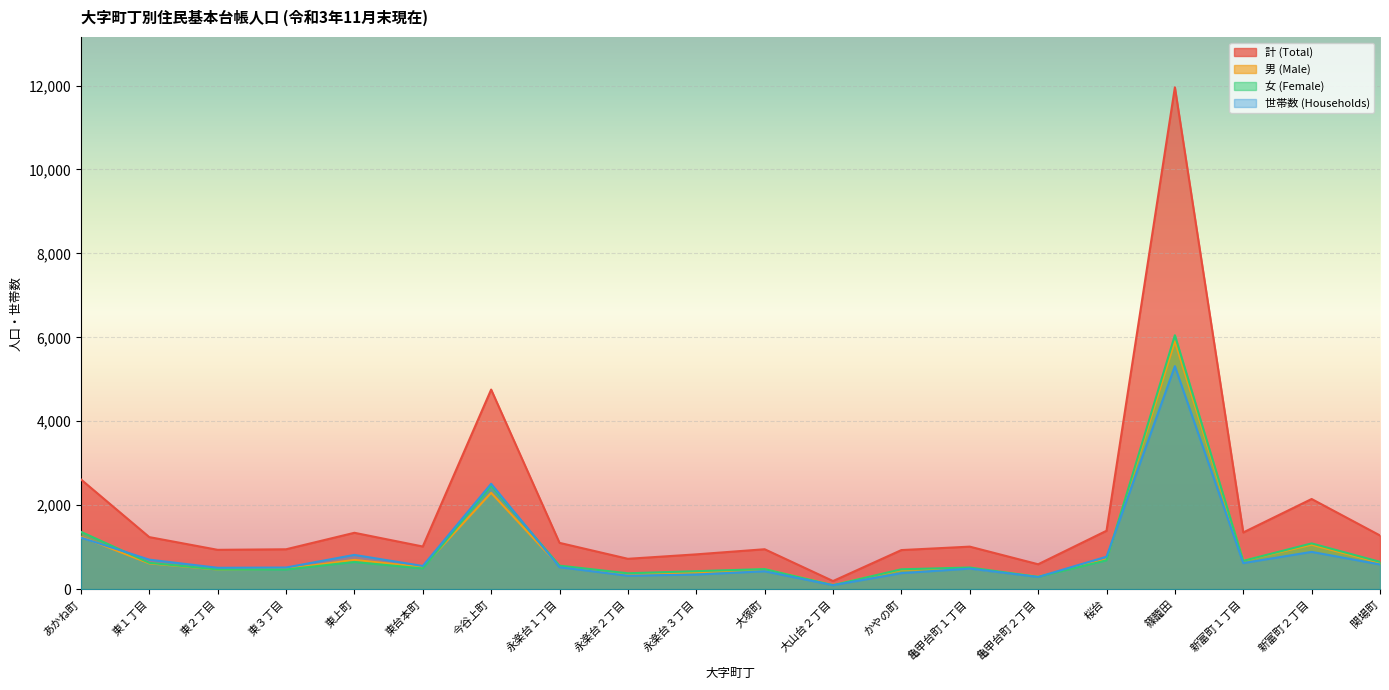

Reading left to right, what are all the values shown in this chart?

計 (Total): あかね町=2614	東１丁目=1239	東２丁目=936	東３丁目=949	東上町=1342	東台本町=1015	今谷上町=4755	永楽台１丁目=1102	永楽台２丁目=722	永楽台３丁目=828	大塚町=950	大山台２丁目=192	かやの町=930	亀甲台町１丁目=1012	亀甲台町２丁目=592	桜台=1390	篠籠田=11958	新富町１丁目=1350	新富町２丁目=2147	関場町=1278
男 (Male): あかね町=1248	東１丁目=613	東２丁目=467	東３丁目=482	東上町=696	東台本町=523	今谷上町=2295	永楽台１丁目=543	永楽台２丁目=345	永楽台３丁目=401	大塚町=473	大山台２丁目=98	かやの町=458	亀甲台町１丁目=498	亀甲台町２丁目=300	桜台=704	篠籠田=5908	新富町１丁目=676	新富町２丁目=1058	関場町=629
女 (Female): あかね町=1366	東１丁目=626	東２丁目=469	東３丁目=467	東上町=646	東台本町=492	今谷上町=2460	永楽台１丁目=559	永楽台２丁目=377	永楽台３丁目=427	大塚町=477	大山台２丁目=94	かやの町=472	亀甲台町１丁目=514	亀甲台町２丁目=292	桜台=686	篠籠田=6050	新富町１丁目=674	新富町２丁目=1089	関場町=649
世帯数 (Households): あかね町=1227	東１丁目=702	東２丁目=508	東３丁目=514	東上町=815	東台本町=551	今谷上町=2511	永楽台１丁目=522	永楽台２丁目=319	永楽台３丁目=347	大塚町=425	大山台２丁目=93	かやの町=381	亀甲台町１丁目=488	亀甲台町２丁目=290	桜台=772	篠籠田=5313	新富町１丁目=620	新富町２丁目=887	関場町=587